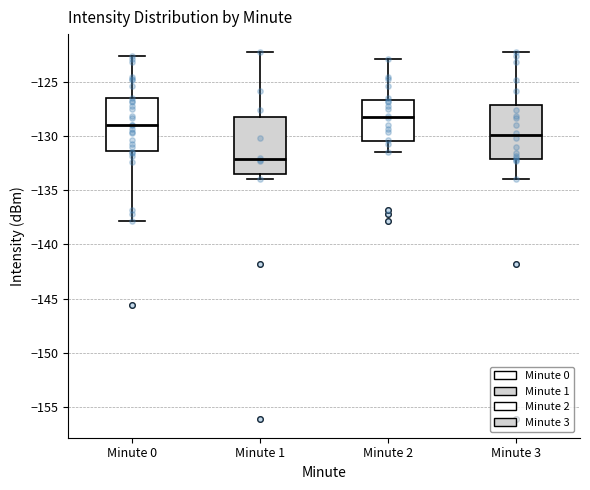

Reading left to right, read every box against the y-axis: the position of its median line, the range the box covers, and the ends of its whiskers. The values are not printed on the chart, so give them approximately, as read against the axis.

Minute 0: median -129.0, box -131.5 to -126.5, whiskers -138.0 to -122.5
Minute 1: median -132.0, box -133.5 to -128.0, whiskers -134.0 to -122.5
Minute 2: median -128.0, box -130.5 to -126.5, whiskers -131.5 to -123.0
Minute 3: median -130.0, box -132.0 to -127.0, whiskers -134.0 to -122.5